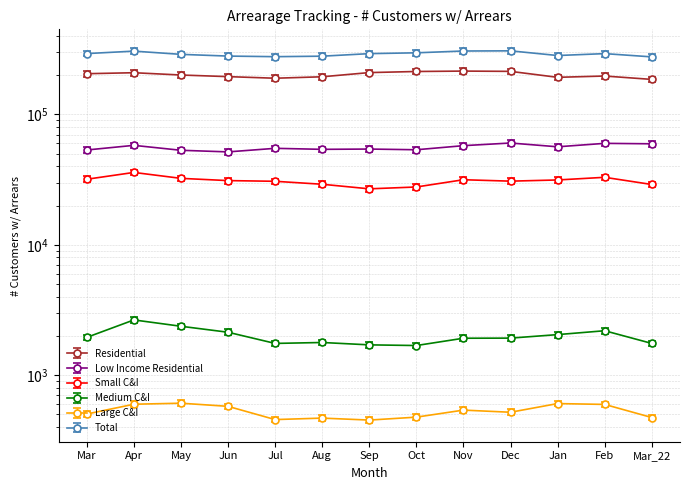

Is it true that Medium C&I equals 2339.1 at Oct?

False